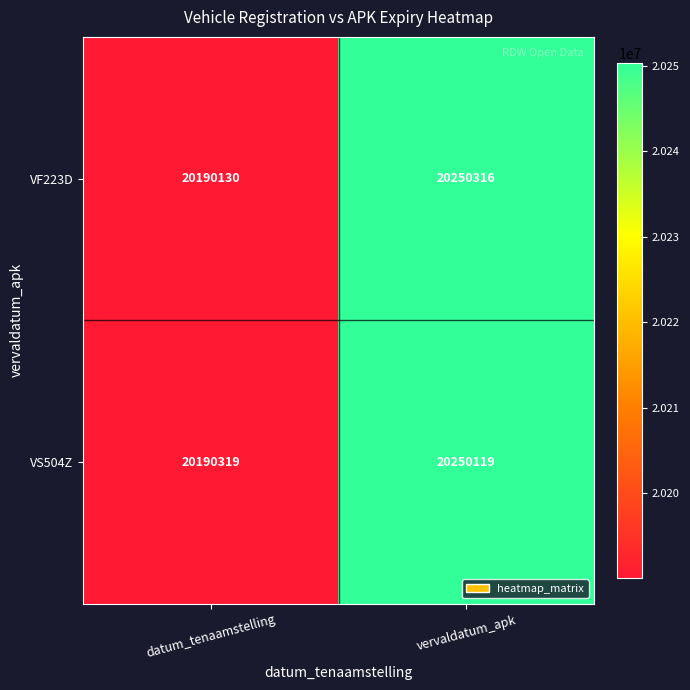

Which series has the widest spread of values?

VF223D